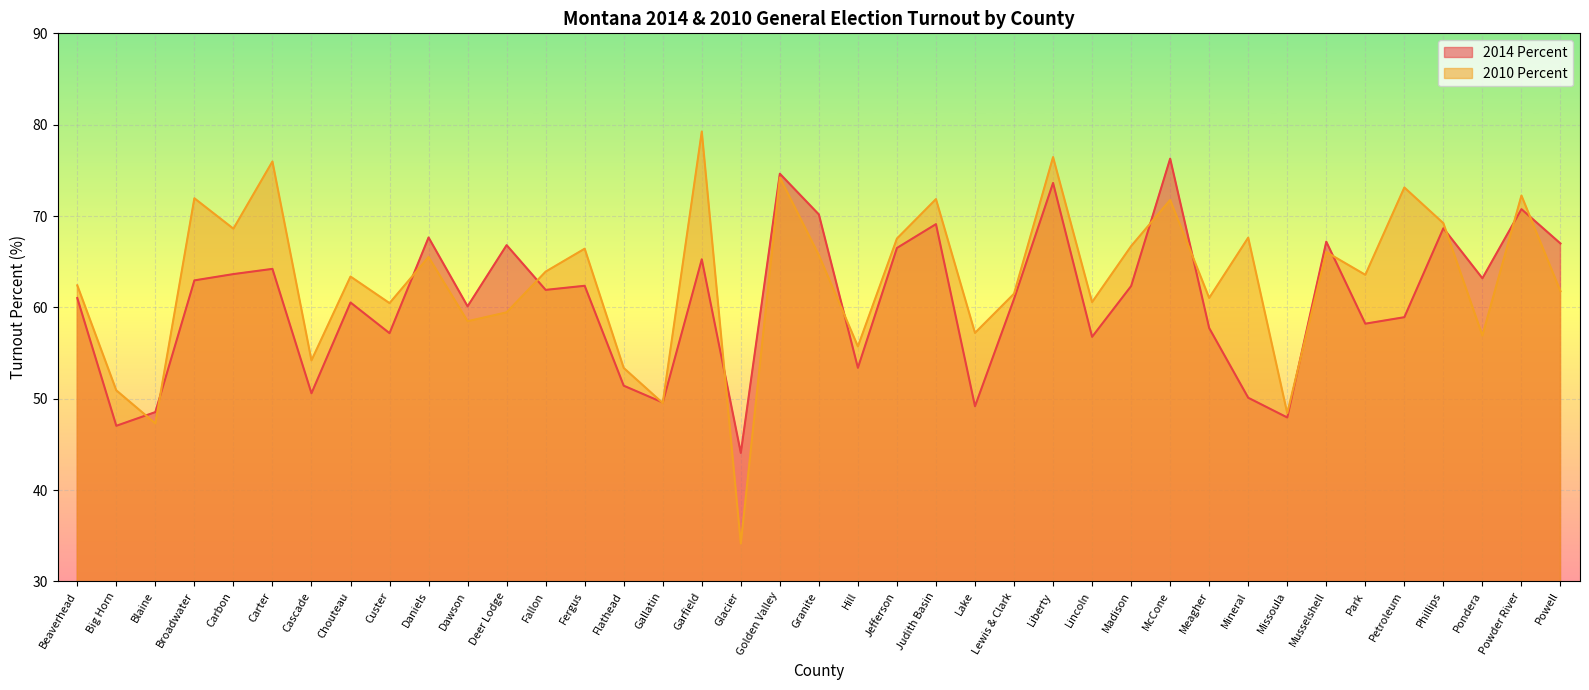

The value of 2010 Percent at Gallatin is 79.3. True or false?

False